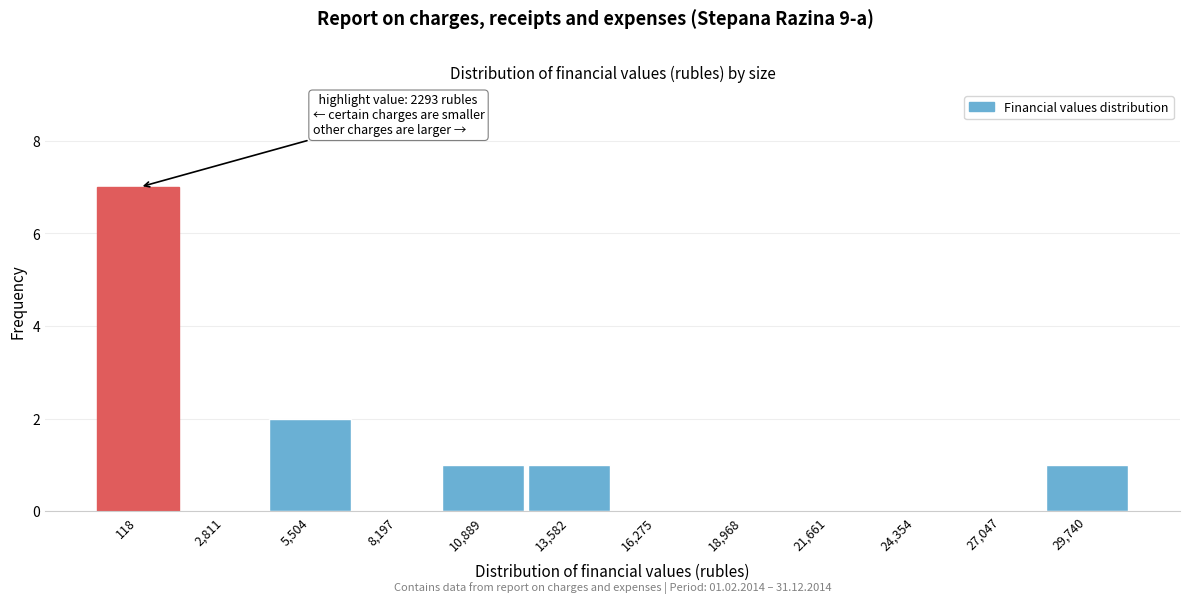

Reading left to right, extract all data points from this chart.

118=7	2,811=0	5,504=2	8,197=0	10,889=1	13,582=1	16,275=0	18,968=0	21,661=0	24,354=0	27,047=0	29,740=1